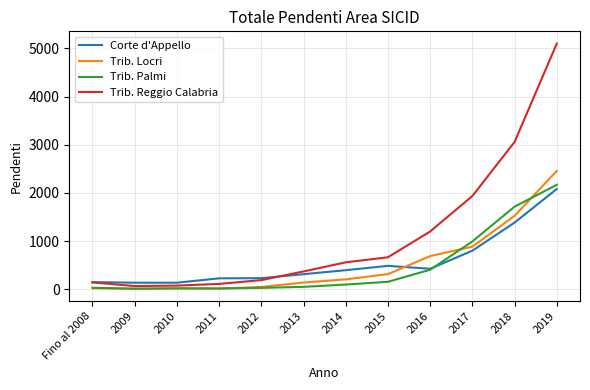

What is the maximum value shown in the chart?

5099